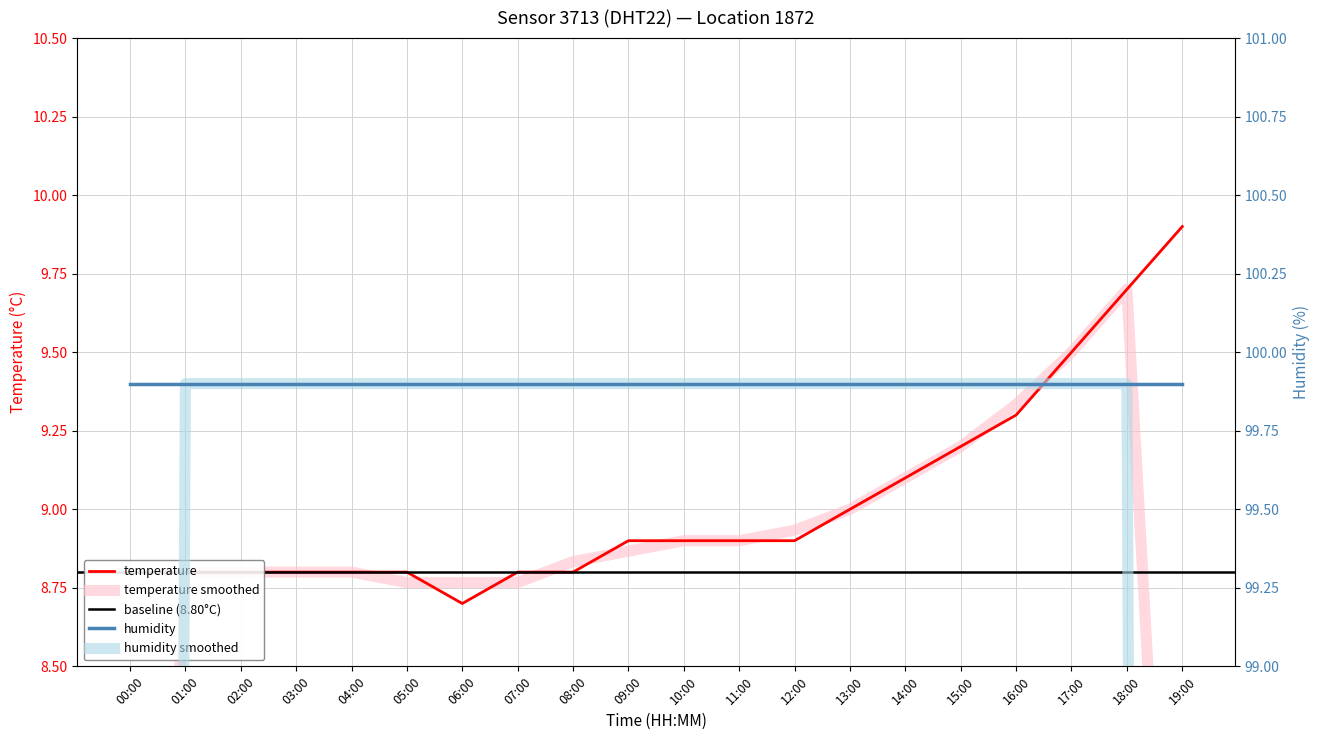

Is this an area chart (filled region under the line)?

No